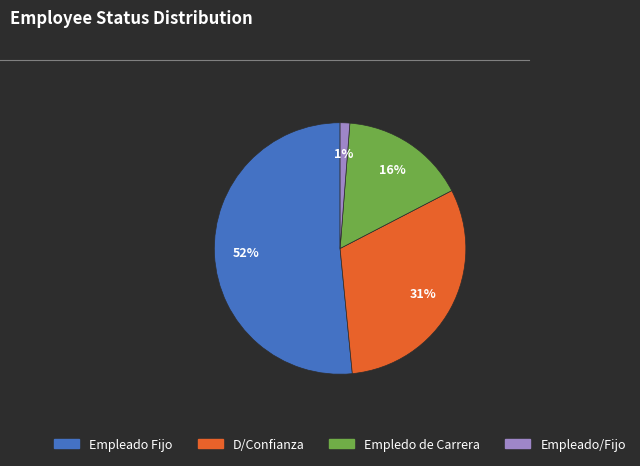

Count the number of slices in the pie.

4